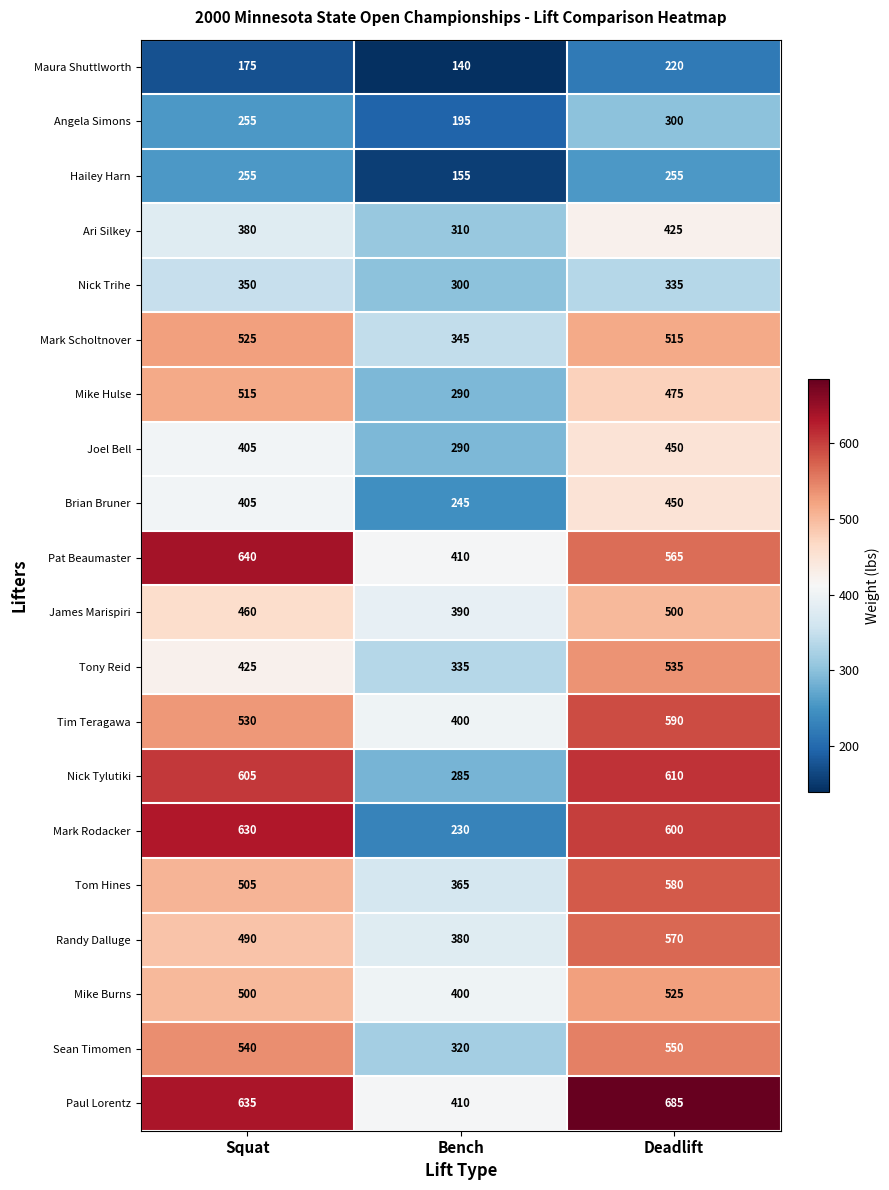

What is the total value across all series at Deadlift?

9735